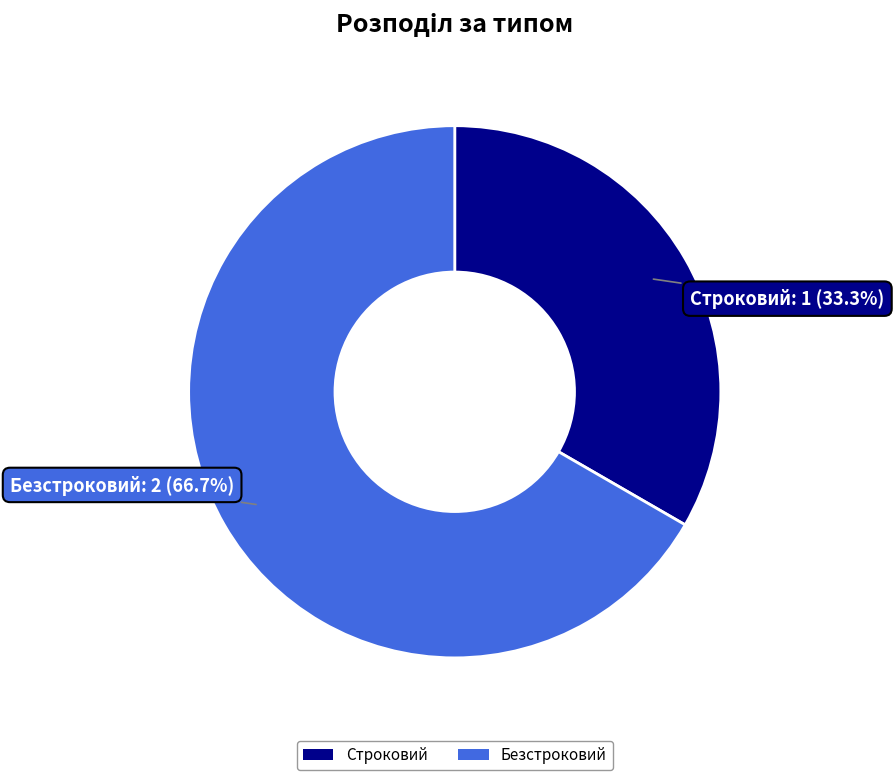

Which category has the smallest portion of the pie?

Строковий